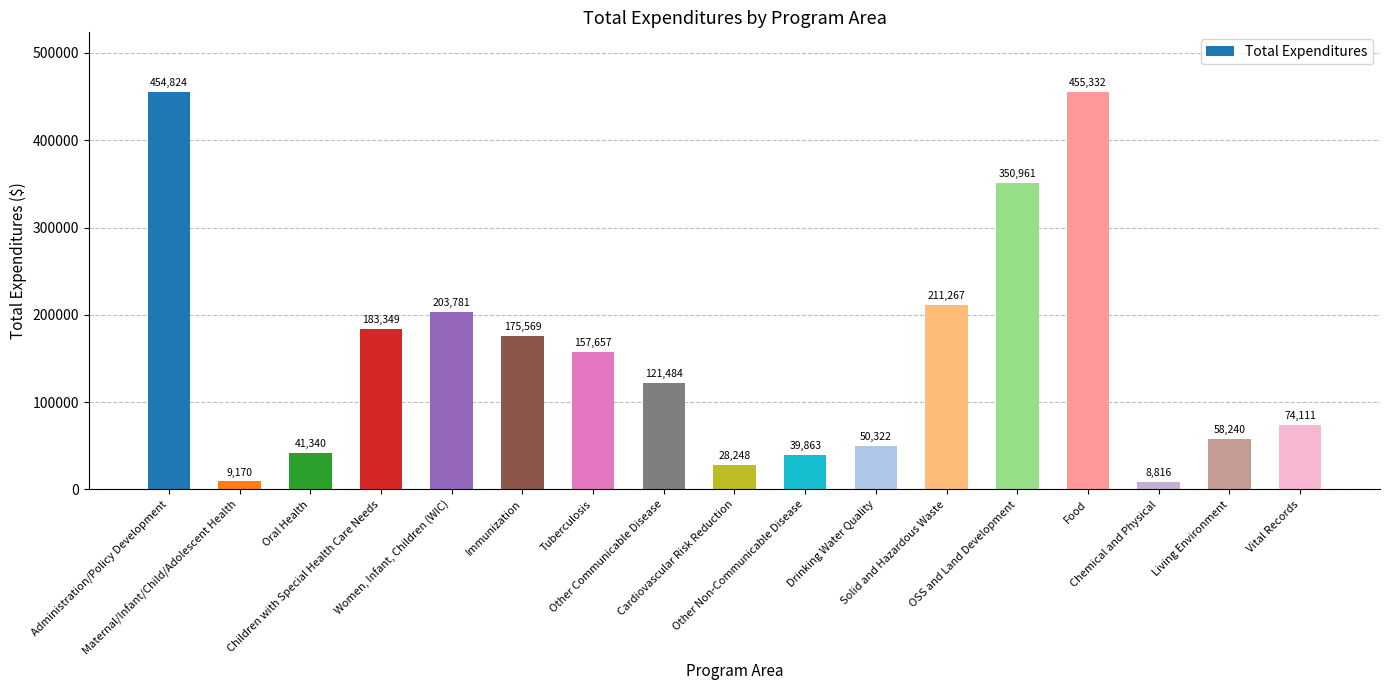

At which category does the chart reach its peak across all series?

Food